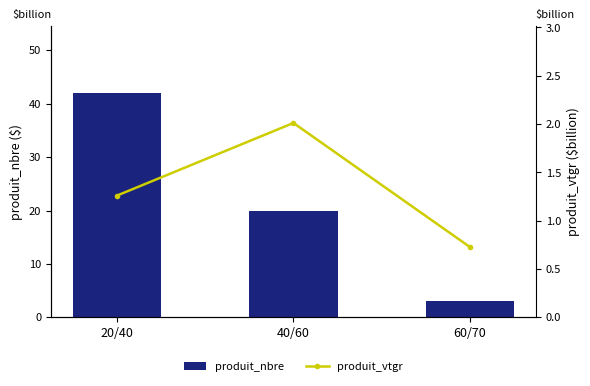

What is the greatest value displayed?

42.0